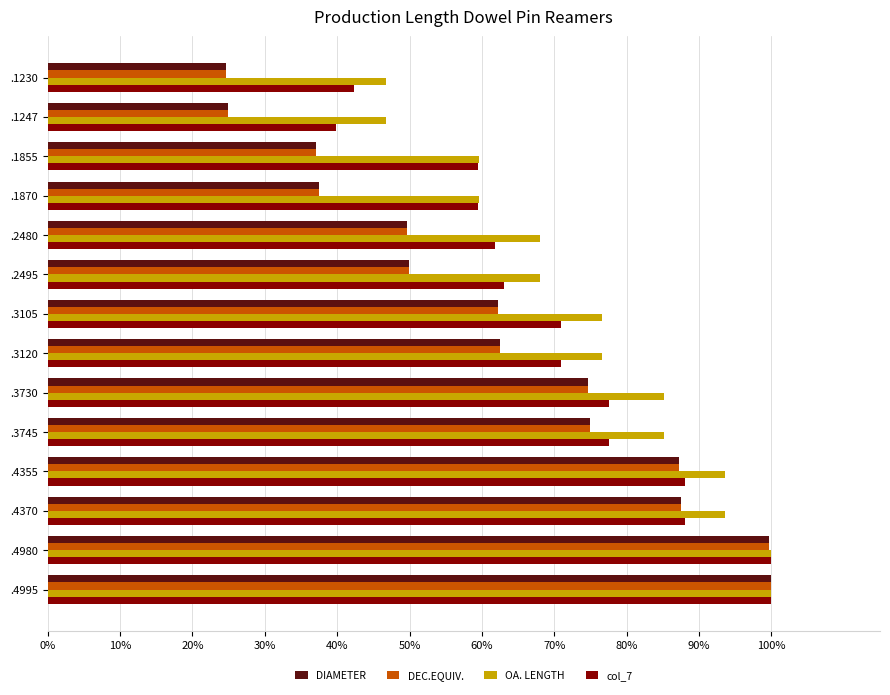

What are all the series names shown in the legend?

DIAMETER, DEC.EQUIV., OA. LENGTH, col_7